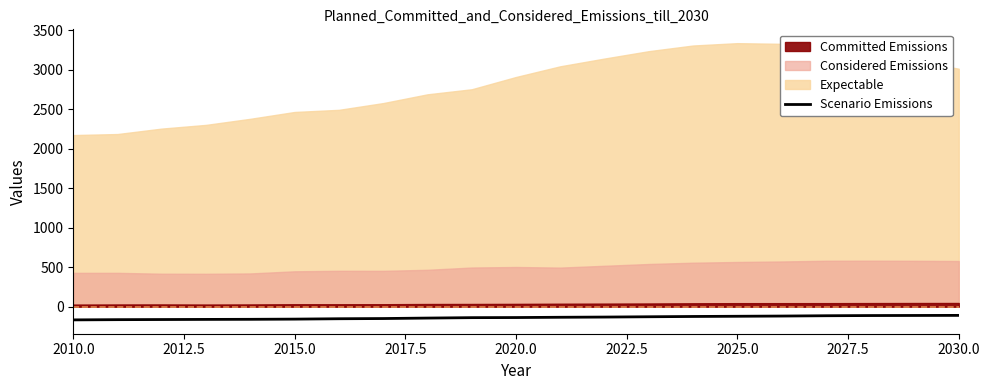

Does the chart display data point markers on the line(s)?

No